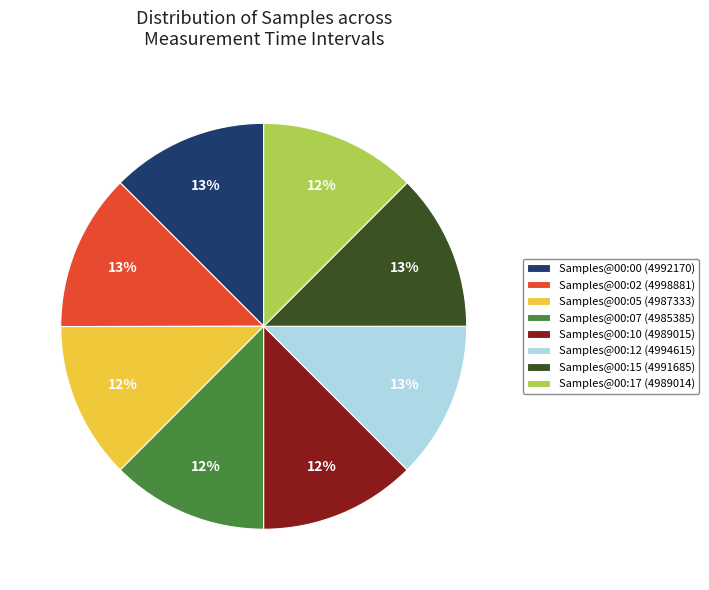

What percentage is the Samples@00:17 (4989014) slice, to the nearest percent?

12%